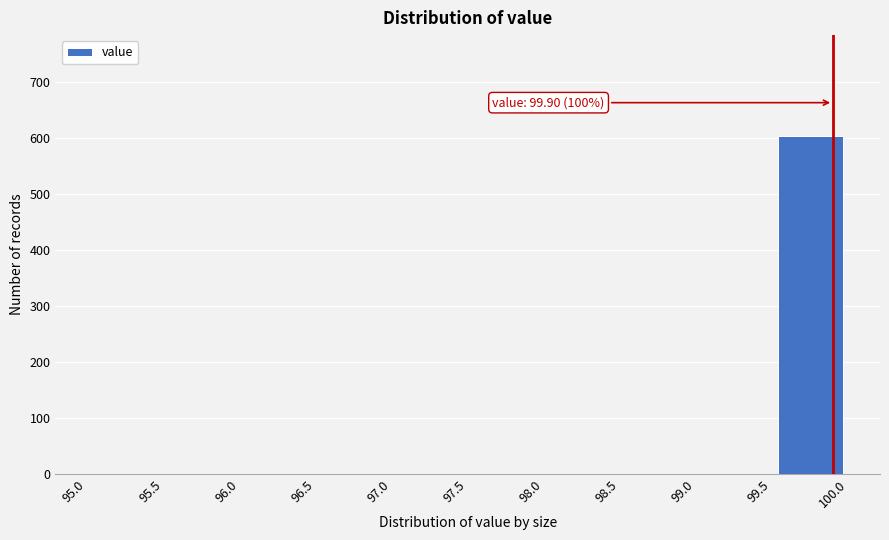

Which range on the x-axis has the tallest bar?

99.5 to 100.0